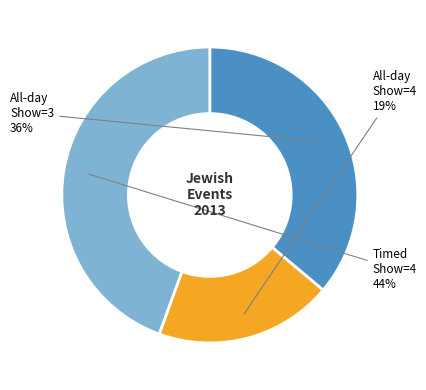

To the nearest percent, what is the average slice percentage?

33%